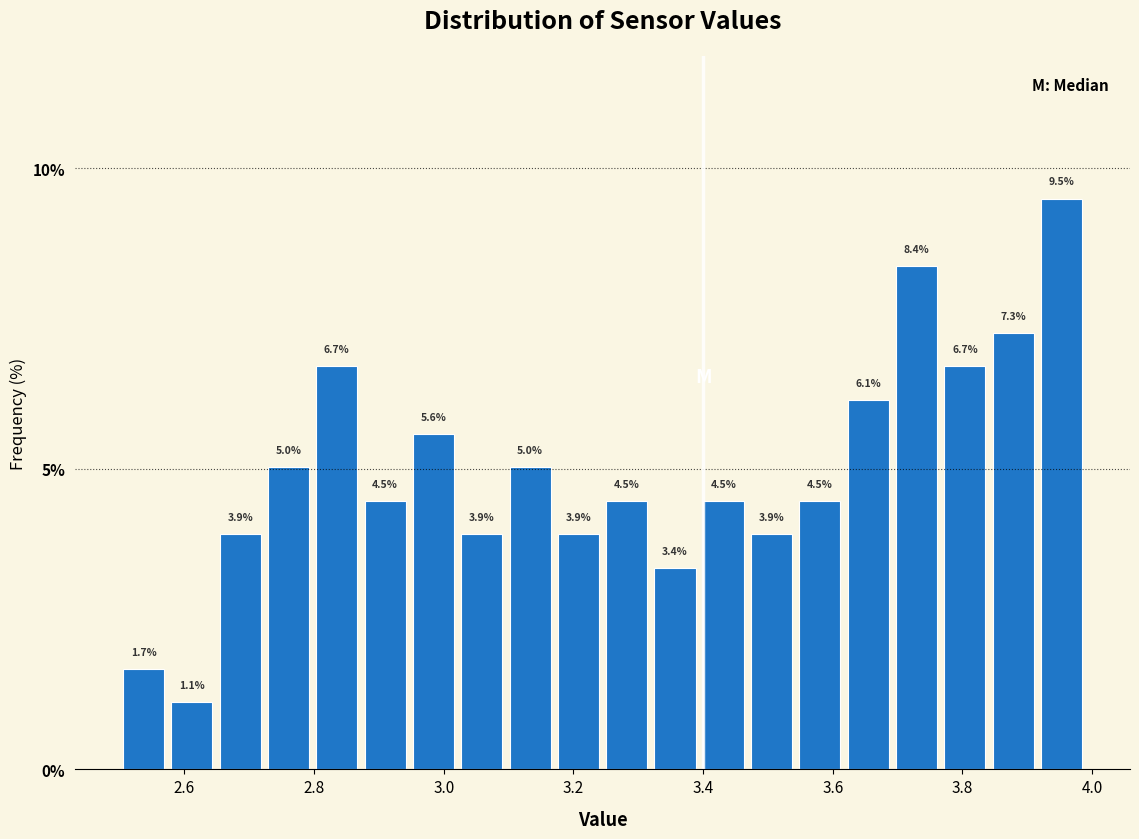

Around what value on the x-axis is the tallest bar? Give the approximate position of its centre, as read against the axis.

3.96